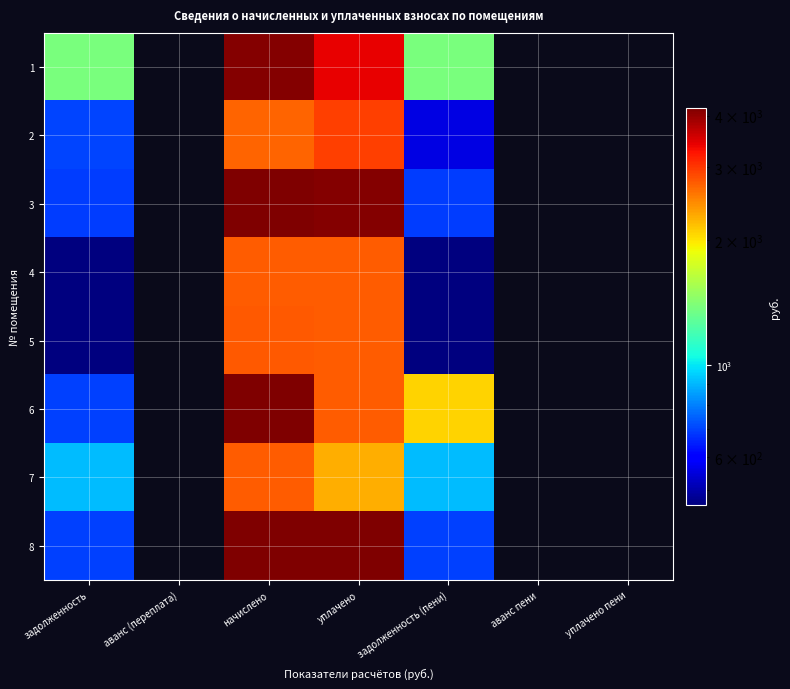

List the series in order of their peak value, highest first.

6, 8, 3, 1, 2, 5, 4, 7